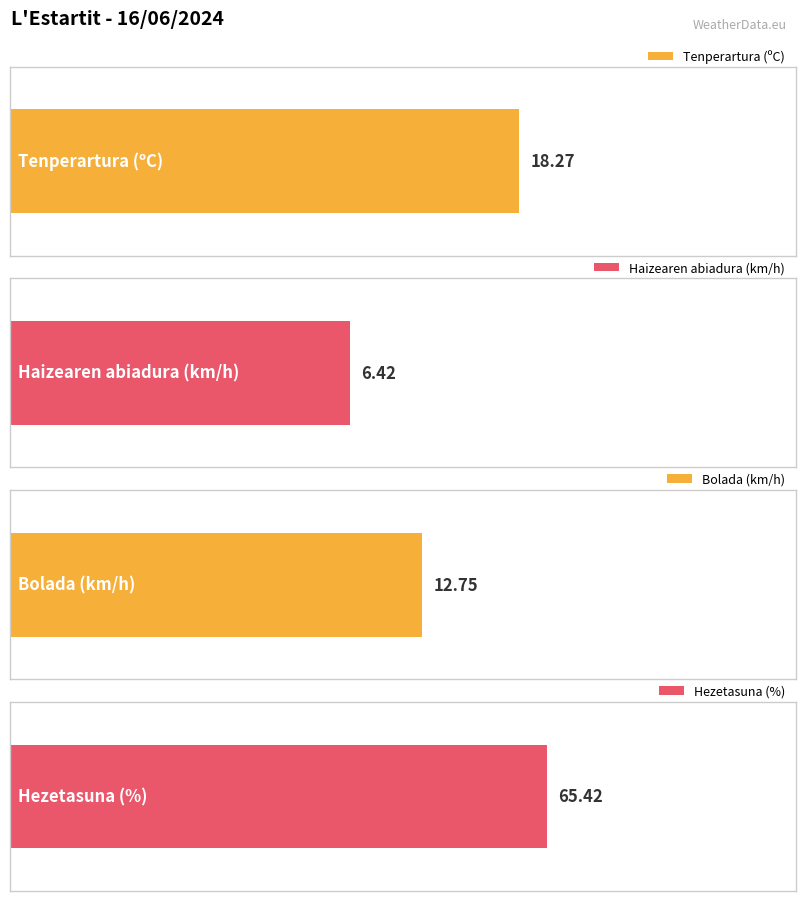

Is it true that Bolada (km/h) equals 2.6 at 07:00?

False